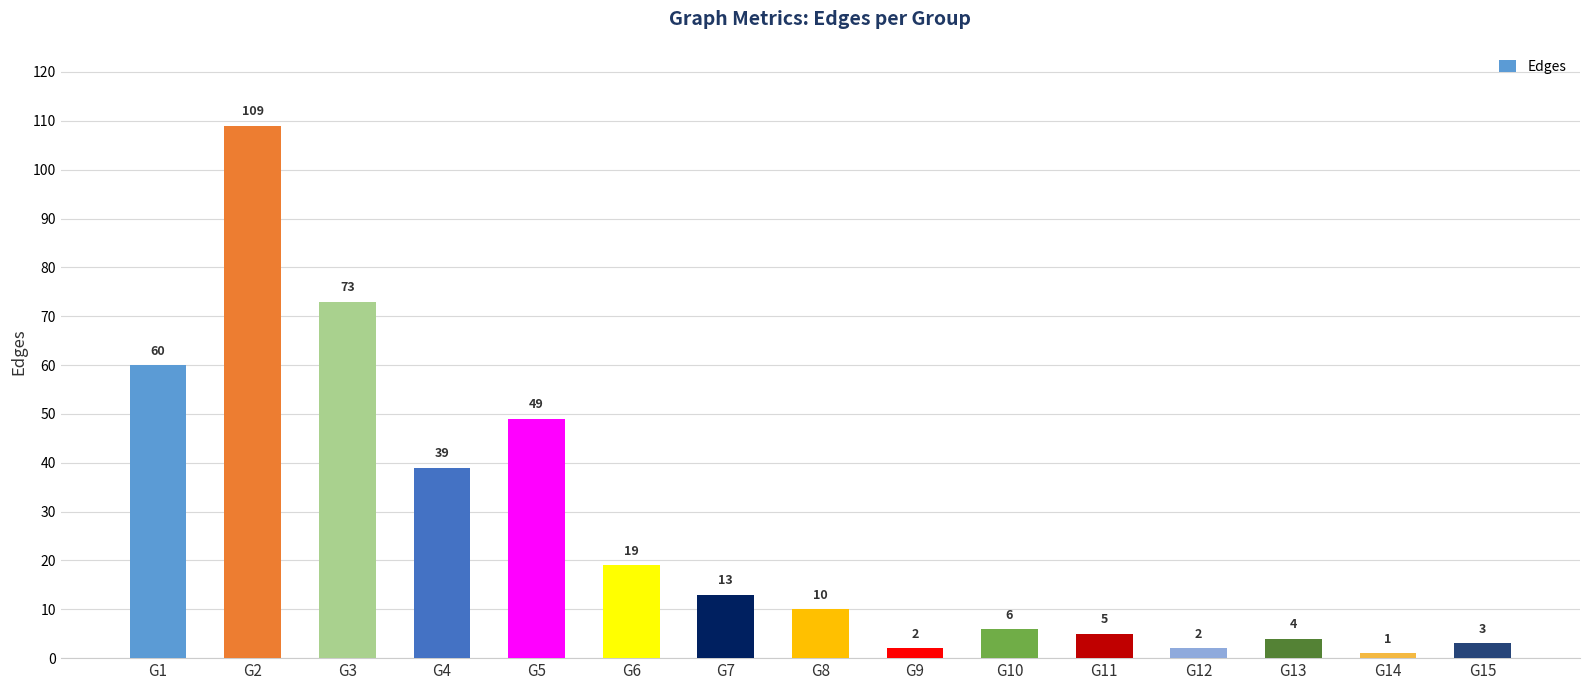

What is the ratio of the value at G9 to the value at G13?

0.5